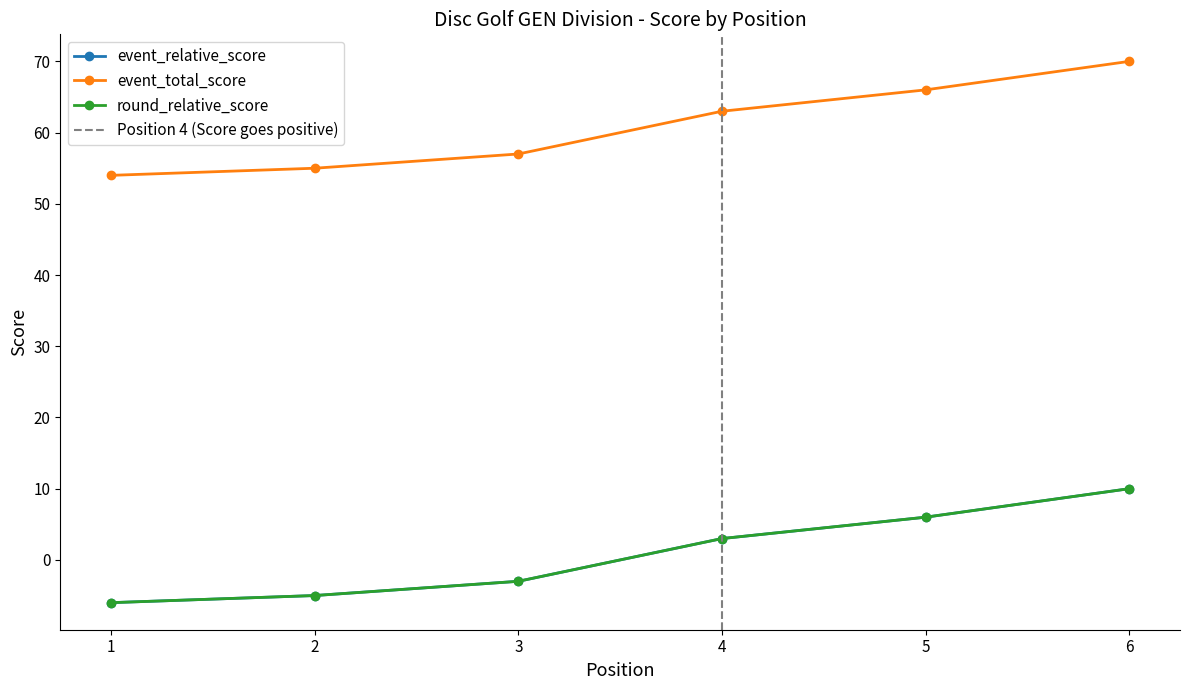

List the series in order of their peak value, lowest first.

event_relative_score, round_relative_score, event_total_score